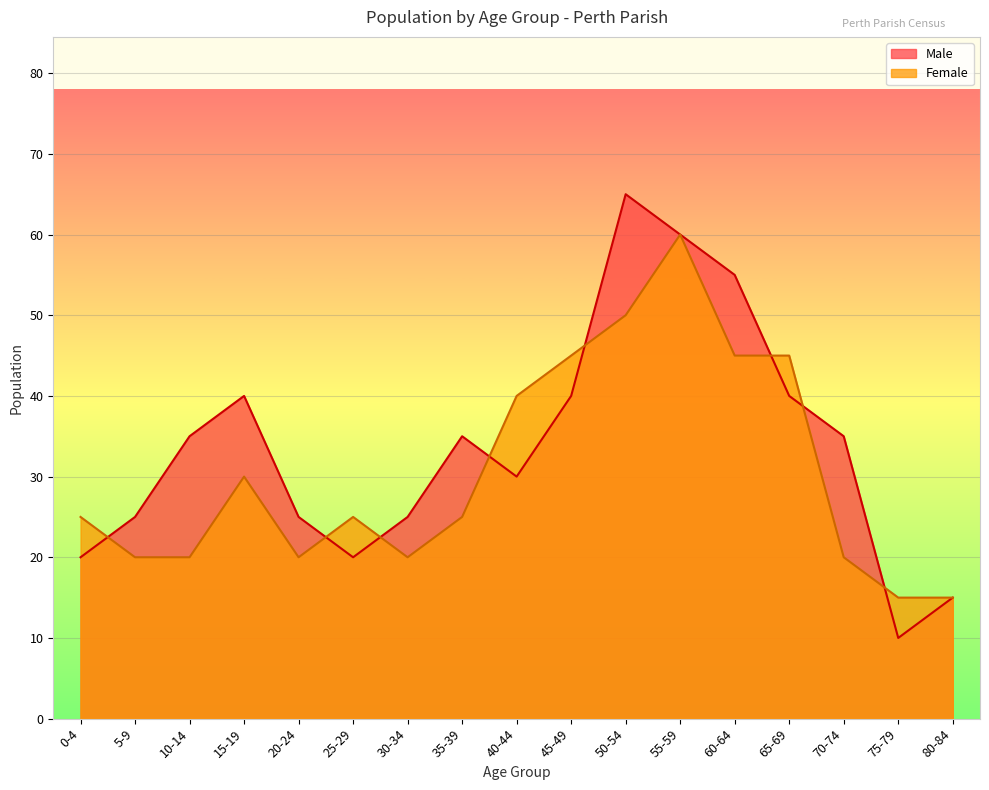

How many series are shown in this chart?

2